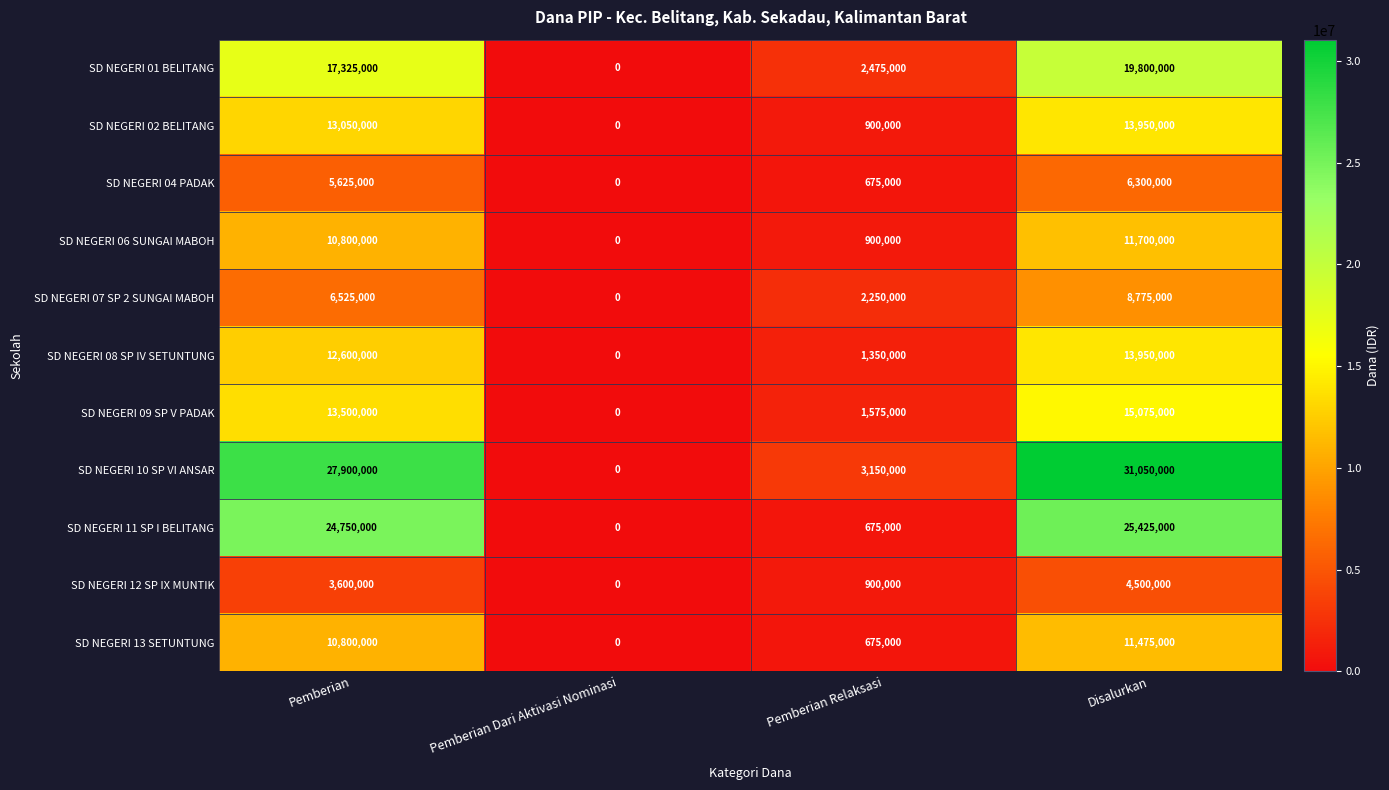

How many series are shown in this chart?

11